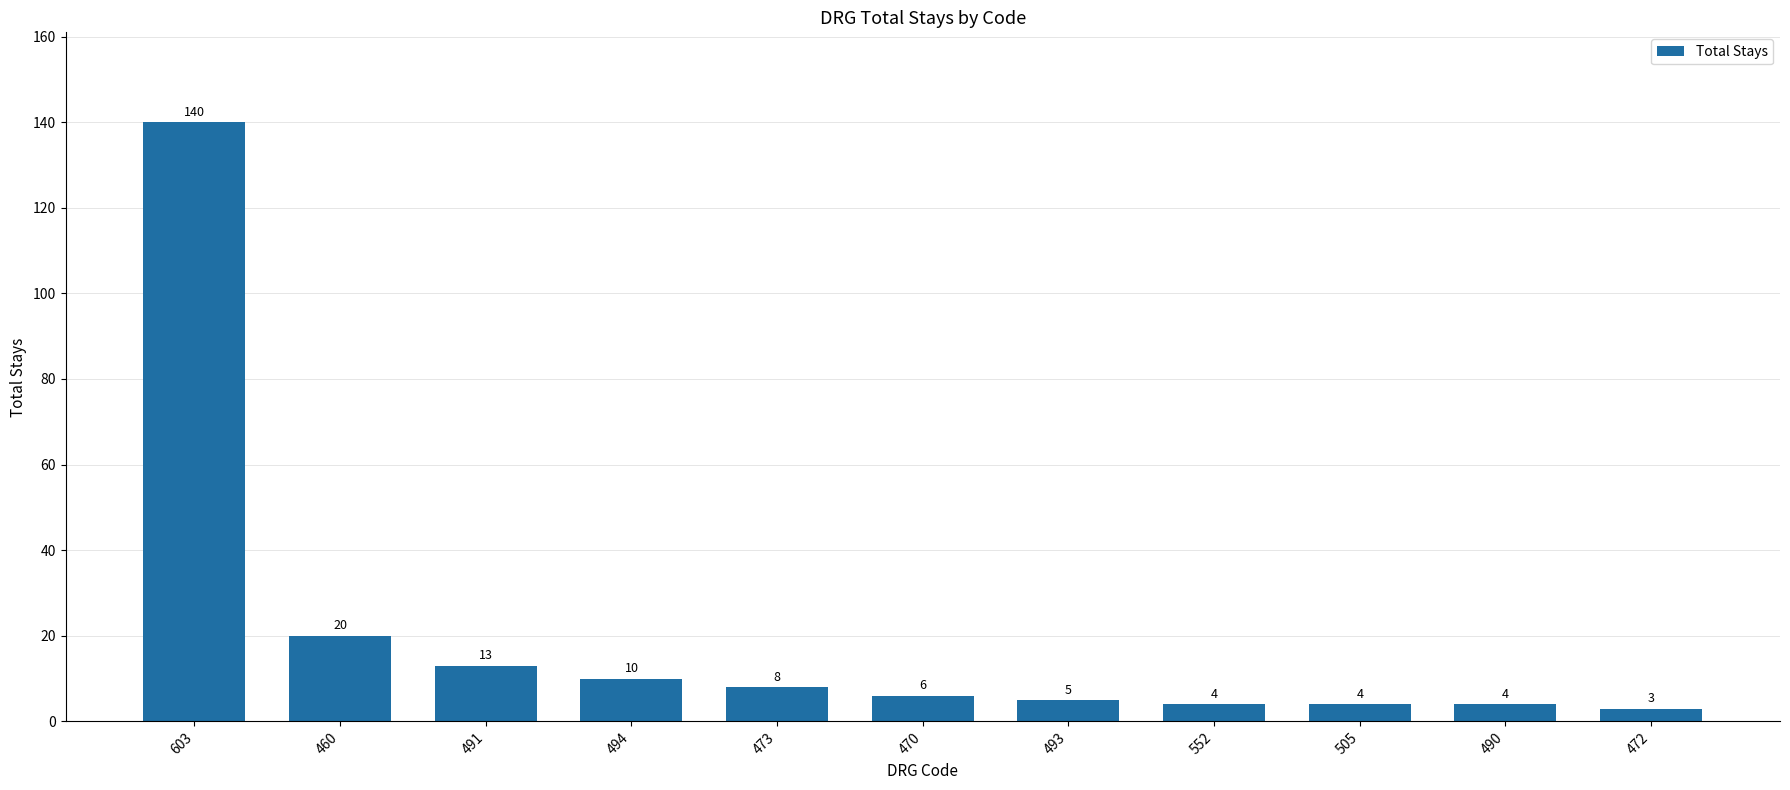

What is the change in value from 470 to 505?

-2